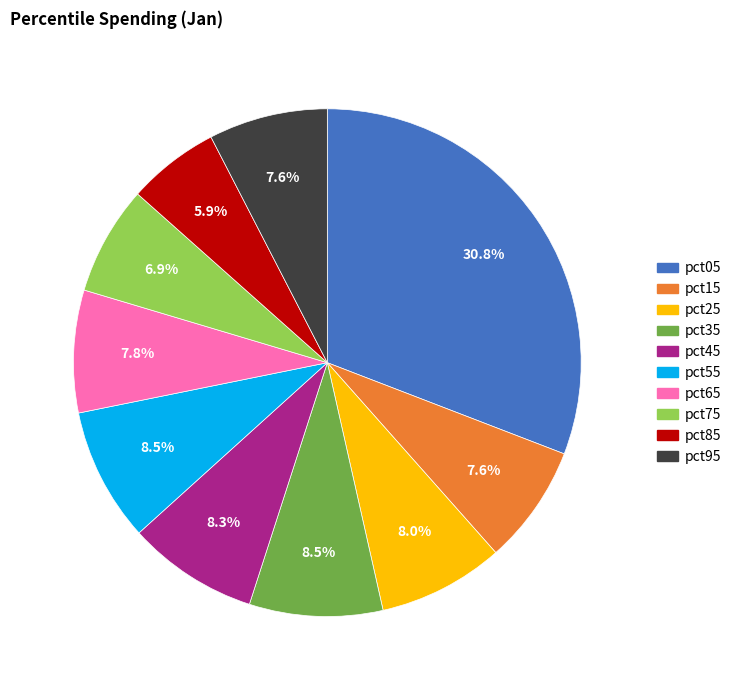

Which slice is the smallest?

pct85